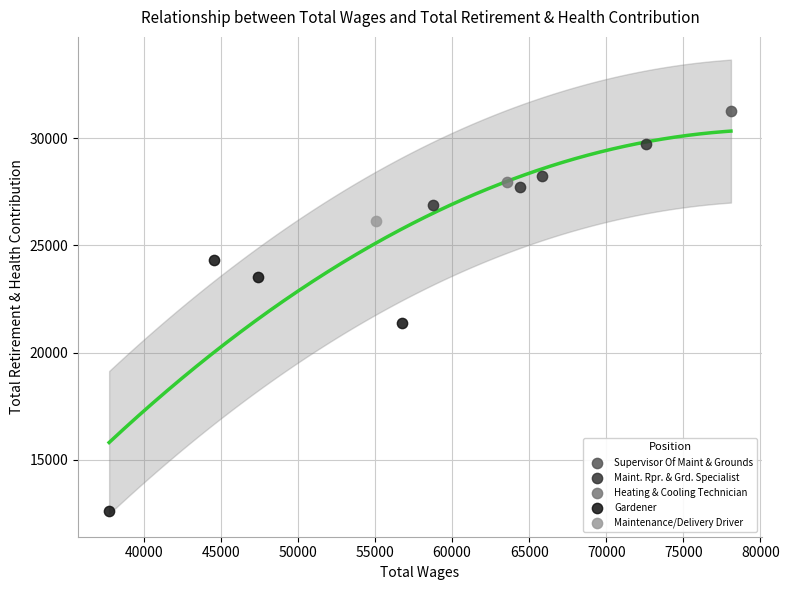

What are all the series names shown in the legend?

Supervisor Of Maint & Grounds, Maint. Rpr. & Grd. Specialist, Heating & Cooling Technician, Gardener, Maintenance/Delivery Driver